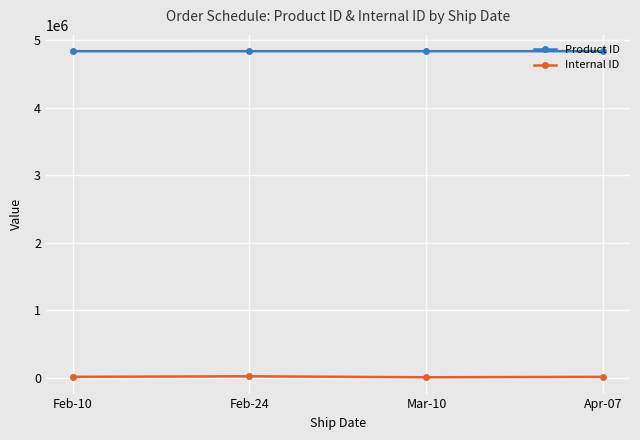

Is it true that Product ID equals 6409724 at Feb-10?

False